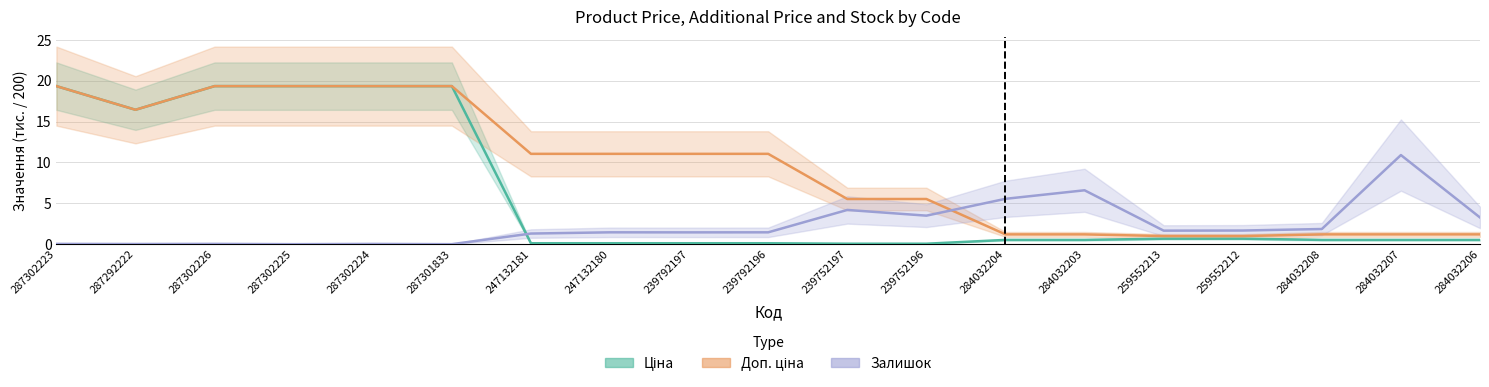

What is the highest value of the Ціна series?

19.3